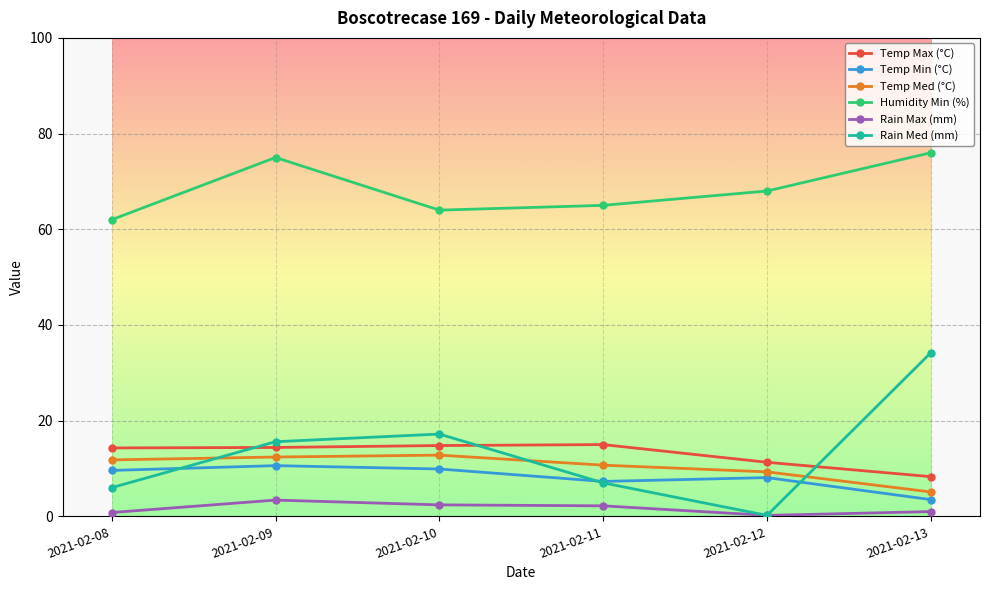

What is the spread (max minus min) of values at 2021-02-11?

62.8